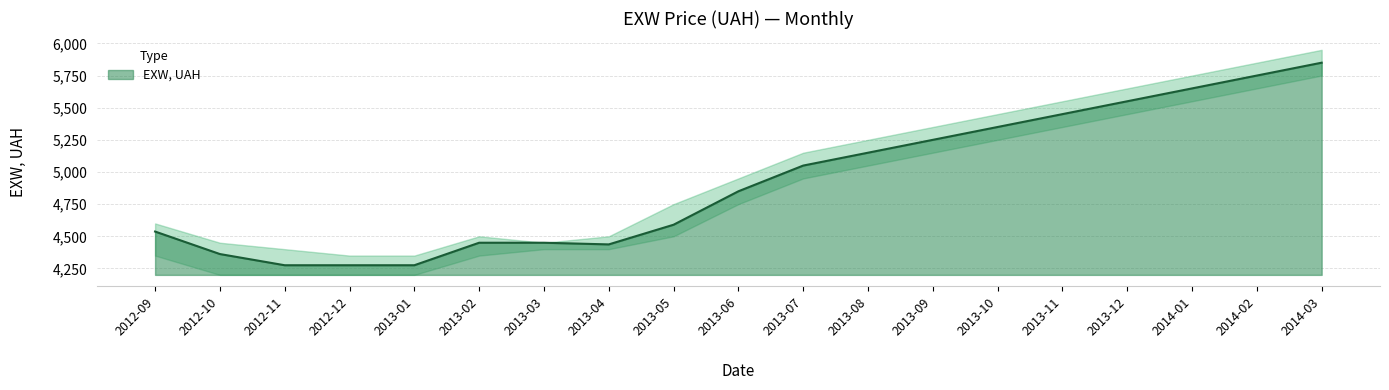

Is it true that upper equals 5650 at 2013-12?

True